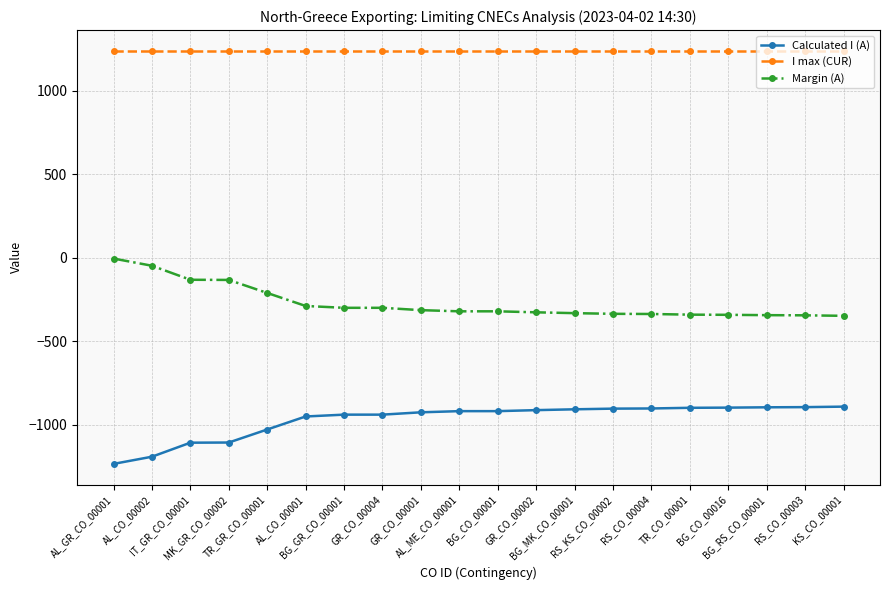

What is the greatest value displayed?

1240